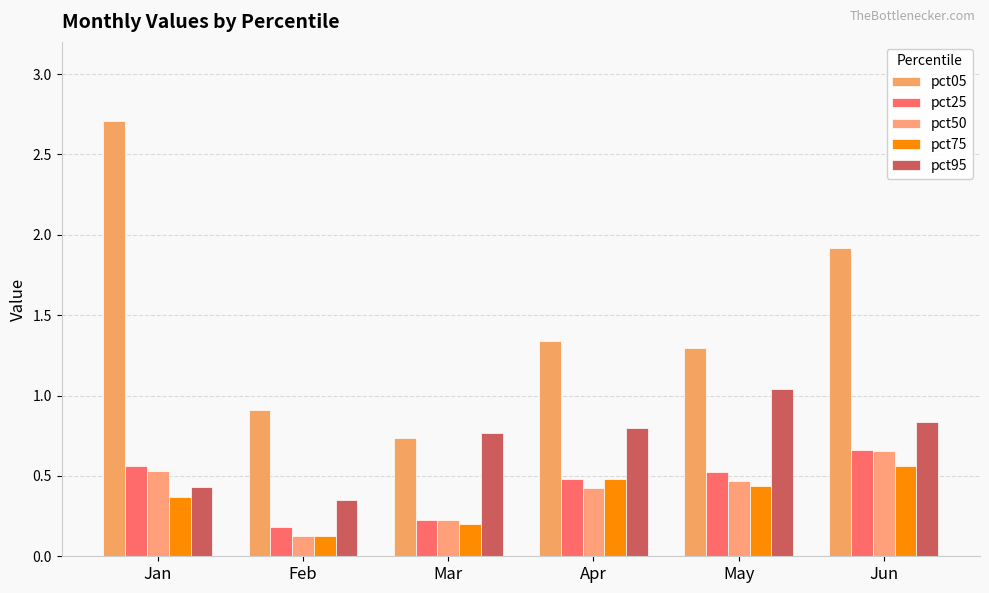

Reading right to left, what are all the values shown in this chart?

pct05: Jun=1.9	May=1.3	Apr=1.3	Mar=0.7	Feb=0.9	Jan=2.7
pct25: Jun=0.7	May=0.5	Apr=0.5	Mar=0.2	Feb=0.2	Jan=0.6
pct50: Jun=0.7	May=0.5	Apr=0.4	Mar=0.2	Feb=0.1	Jan=0.5
pct75: Jun=0.6	May=0.4	Apr=0.5	Mar=0.2	Feb=0.1	Jan=0.4
pct95: Jun=0.8	May=1.0	Apr=0.8	Mar=0.8	Feb=0.3	Jan=0.4